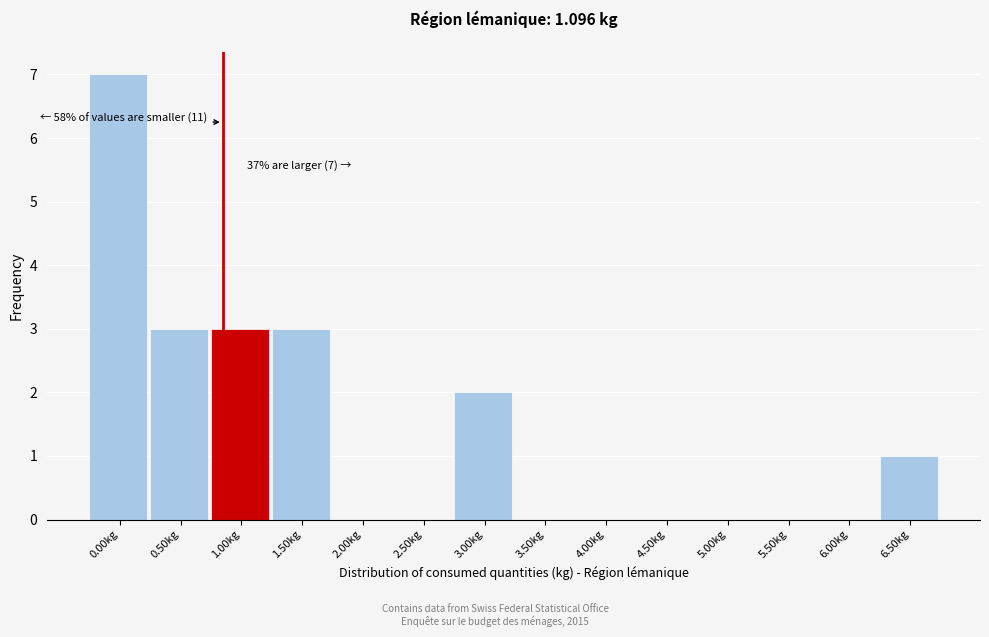

Reading right to left, transcribe all the data shown in this chart.

6.50kg=1	6.00kg=0	5.50kg=0	5.00kg=0	4.50kg=0	4.00kg=0	3.50kg=0	3.00kg=2	2.50kg=0	2.00kg=0	1.50kg=3	1.00kg=3	0.50kg=3	0.00kg=7